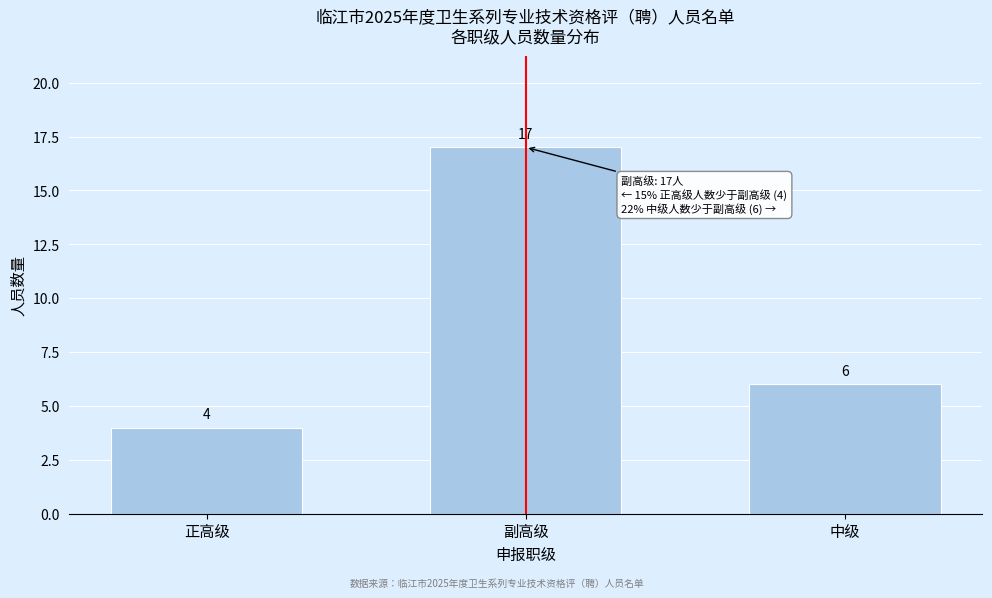

Reading left to right, transcribe all the data shown in this chart.

正高级=4	副高级=17	中级=6